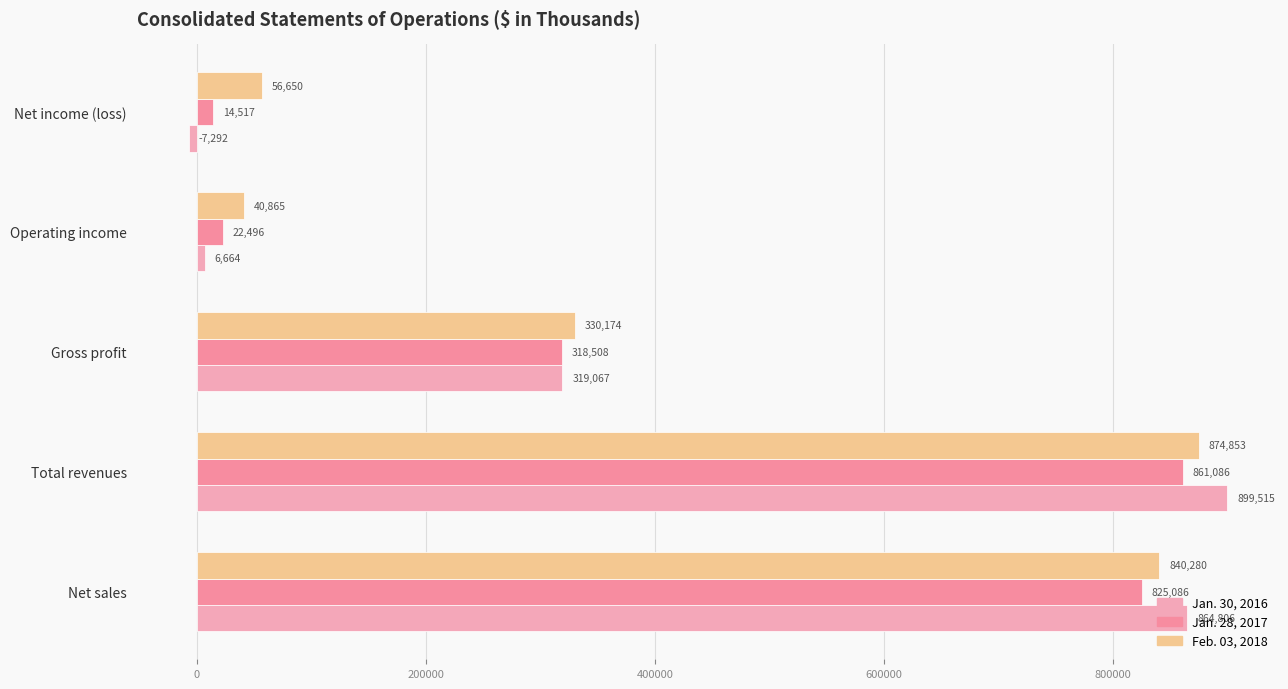

Rank the series by their maximum value, from highest to lowest.

Jan. 30, 2016, Feb. 03, 2018, Jan. 28, 2017